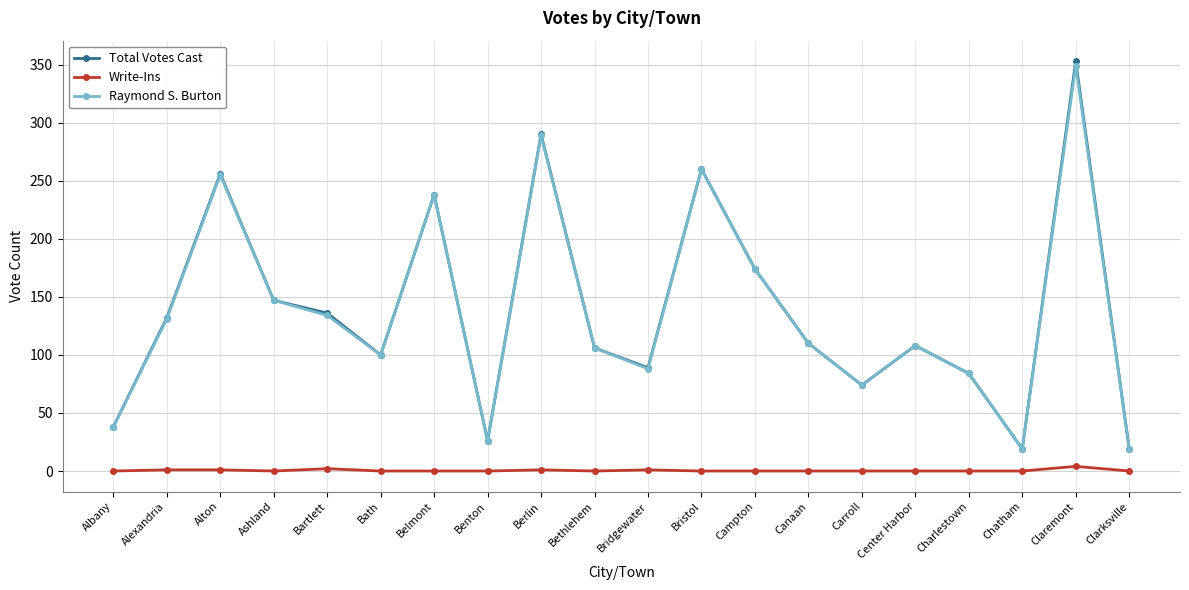

What is the maximum value shown in the chart?

353